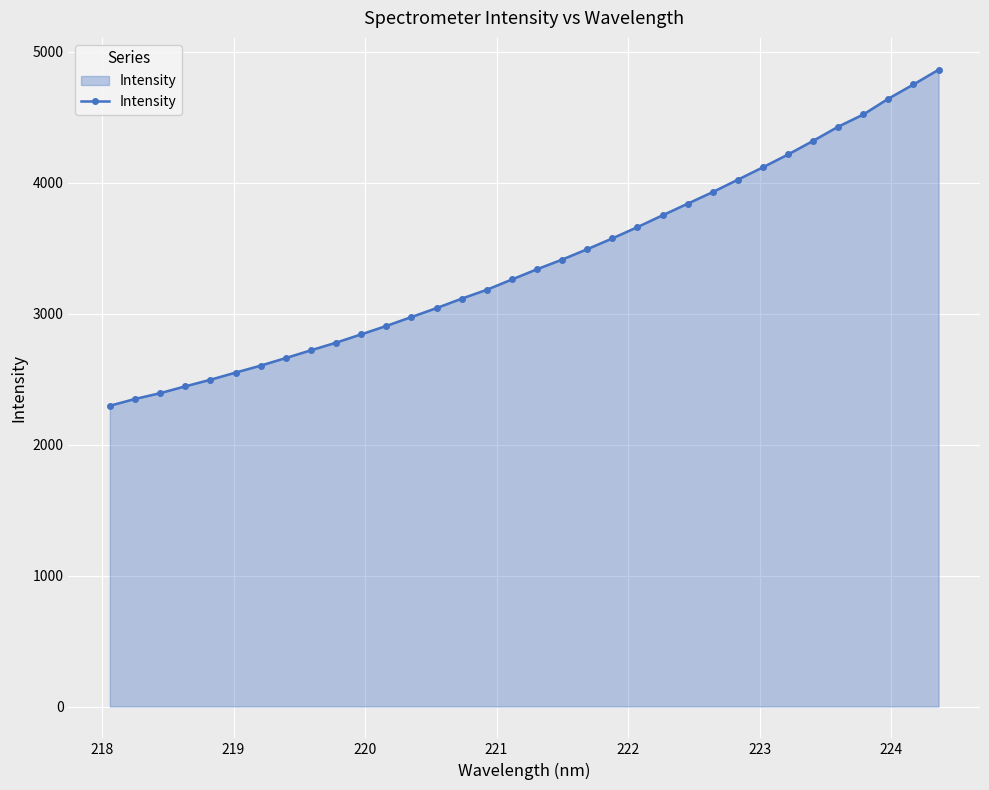

What is the average value?

3398.2